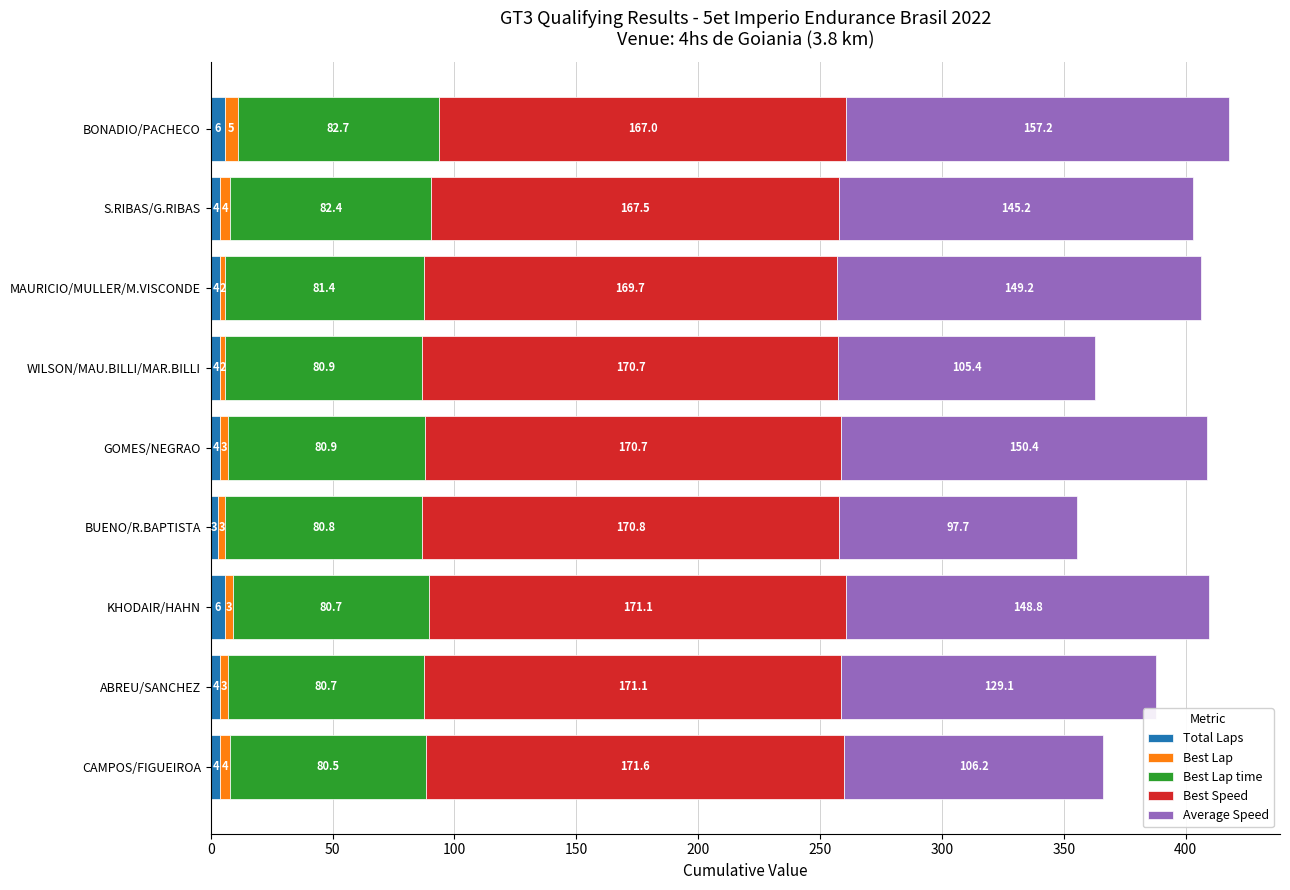

Count the number of categories in the chart.

9